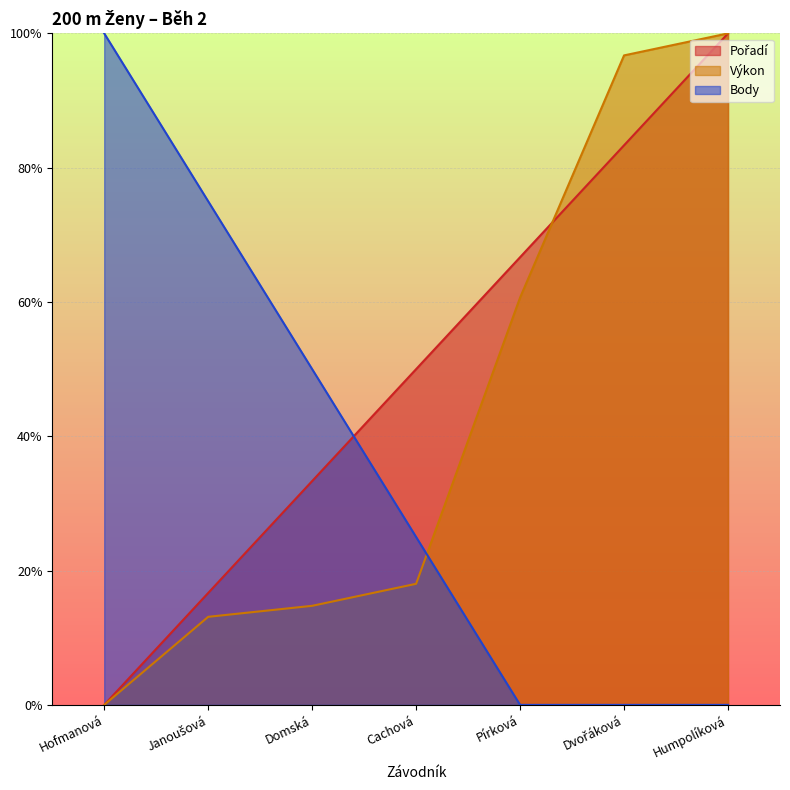

What is the difference between the Body values at Hofmanová and Humpolíková?

1.0